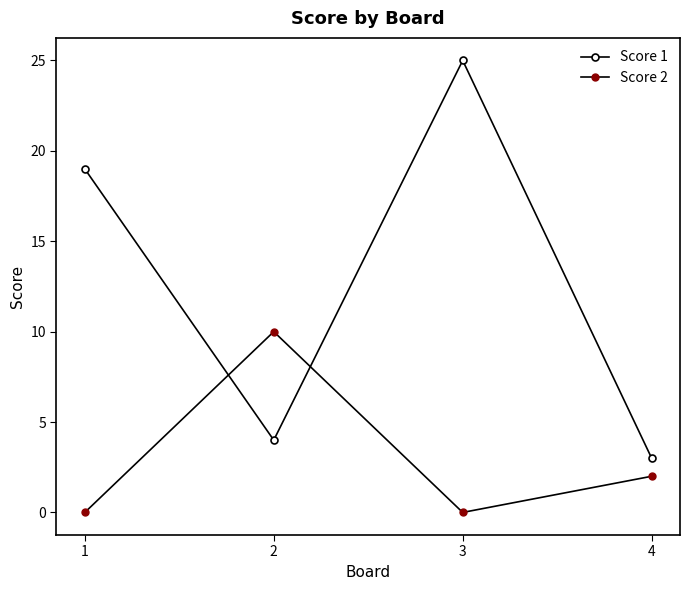

What is the value of the Score 1 point at the 1st from the left?

19